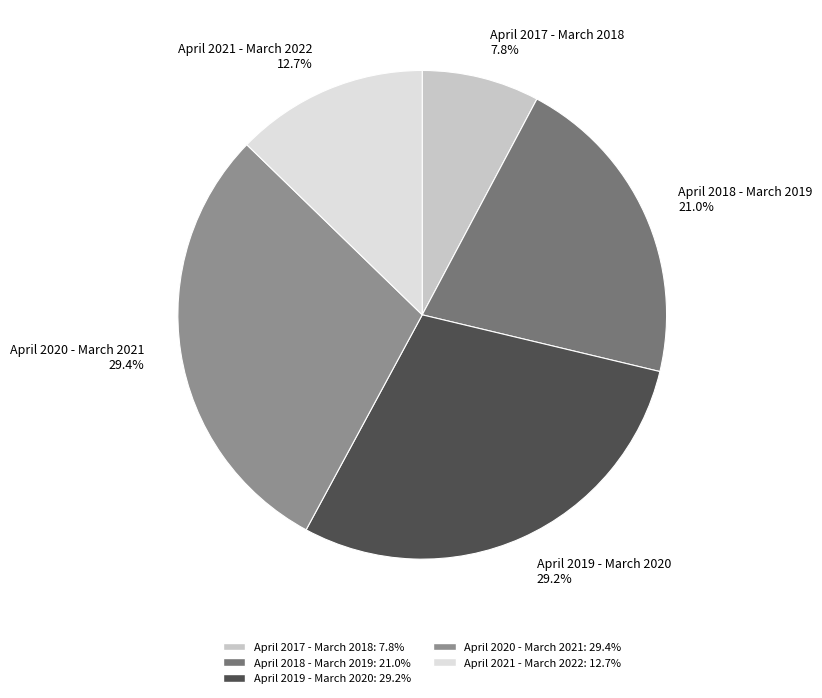

Count the number of slices in the pie.

5